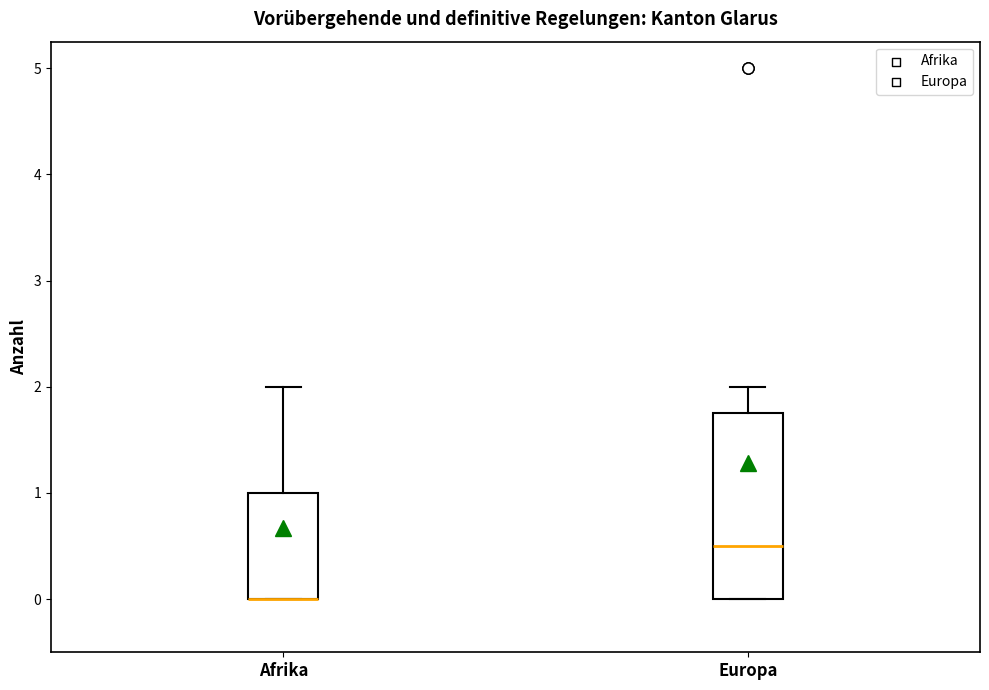

Reading left to right, transcribe this box plot: for each box, give where its median line is, the range the box spans, and where its two whiskers end, as read against the y-axis. The values are not printed on the chart, so give them approximately, as read against the axis.

Afrika: median 0.0 (drawn on the box's lower edge), box 0.0 to 1.0, whiskers 0.0 to 2.0
Europa: median 0.5, box 0.0 to 1.8, whiskers 0.0 to 2.0